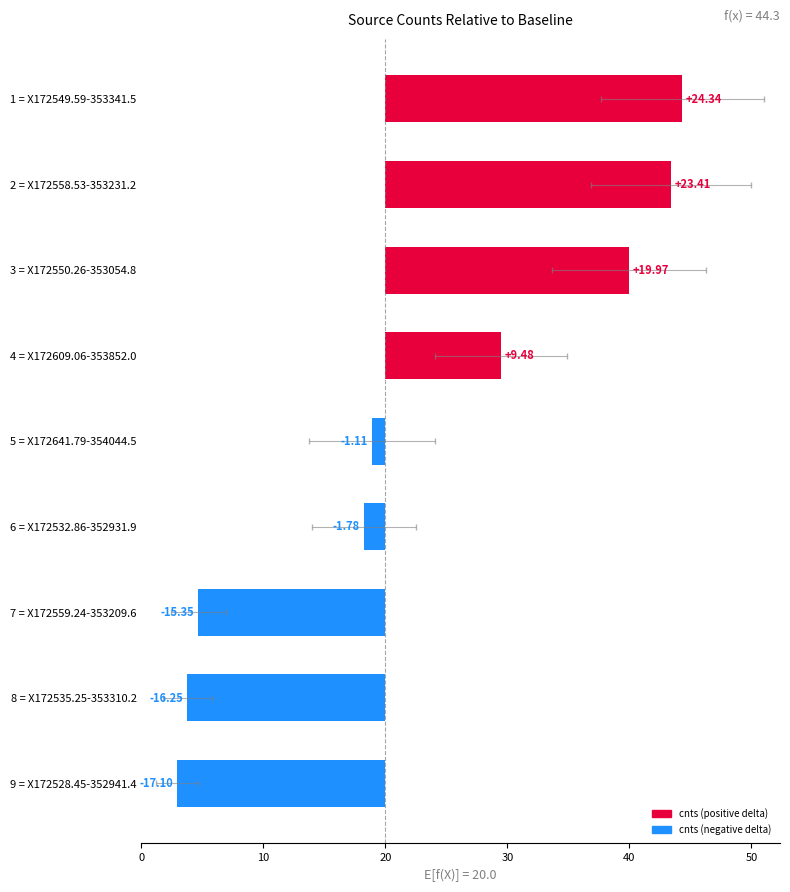

How many bars are there in total?

9